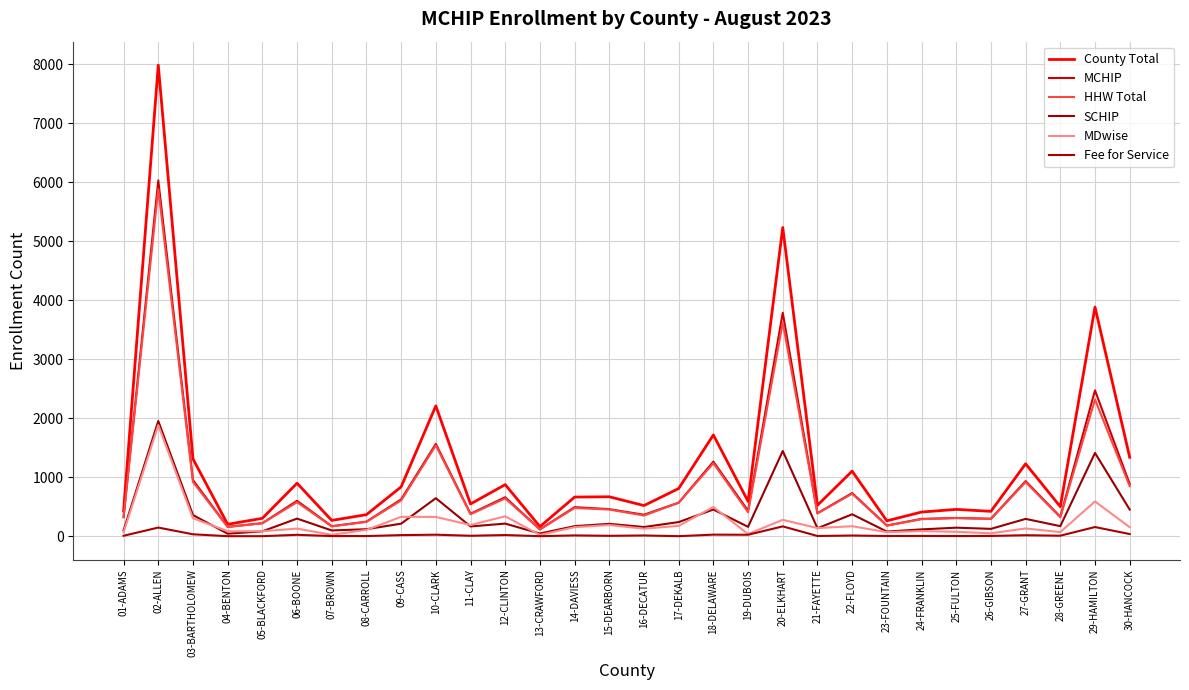

Does the chart display data point markers on the line(s)?

No